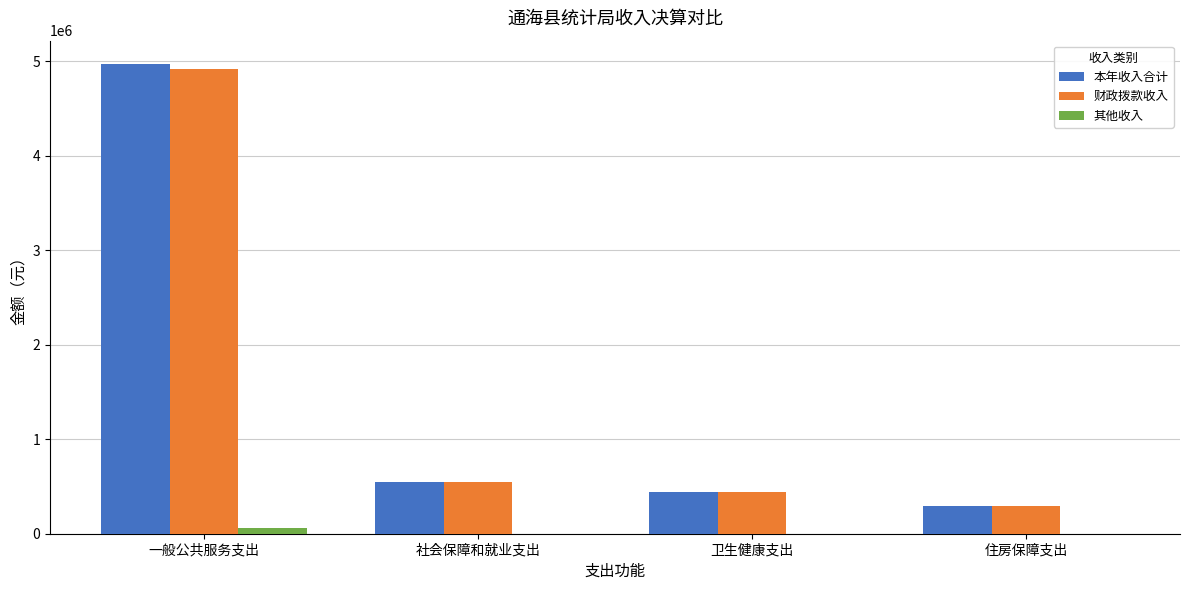

At which category does the chart reach its peak across all series?

一般公共服务支出